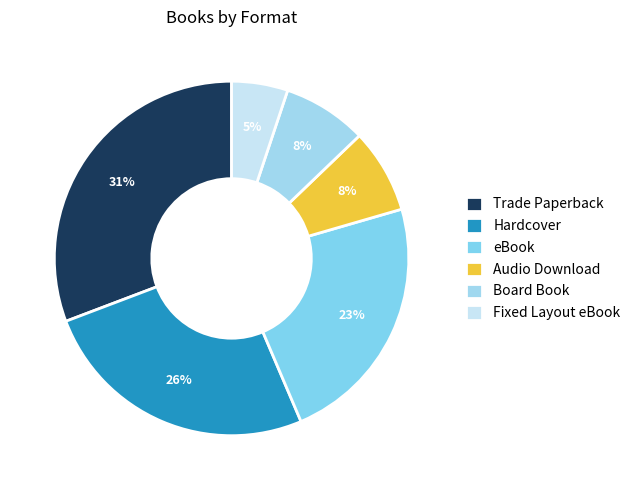

What is the largest slice in the pie chart?

Trade Paperback